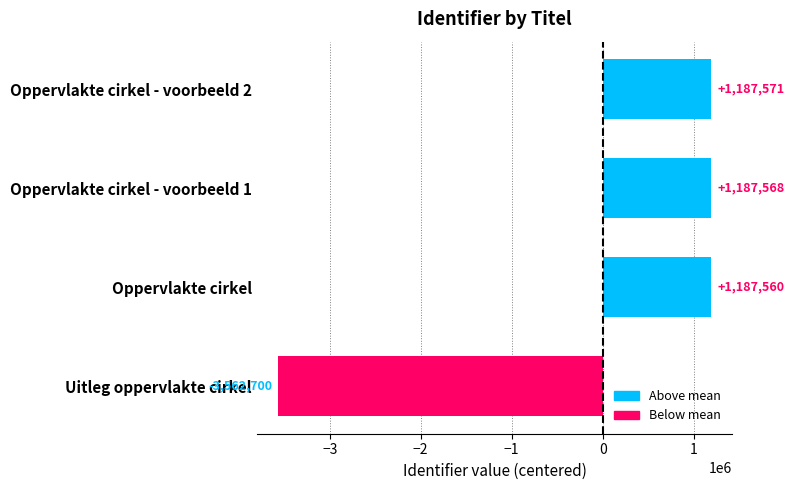

How many positive values are there?

3